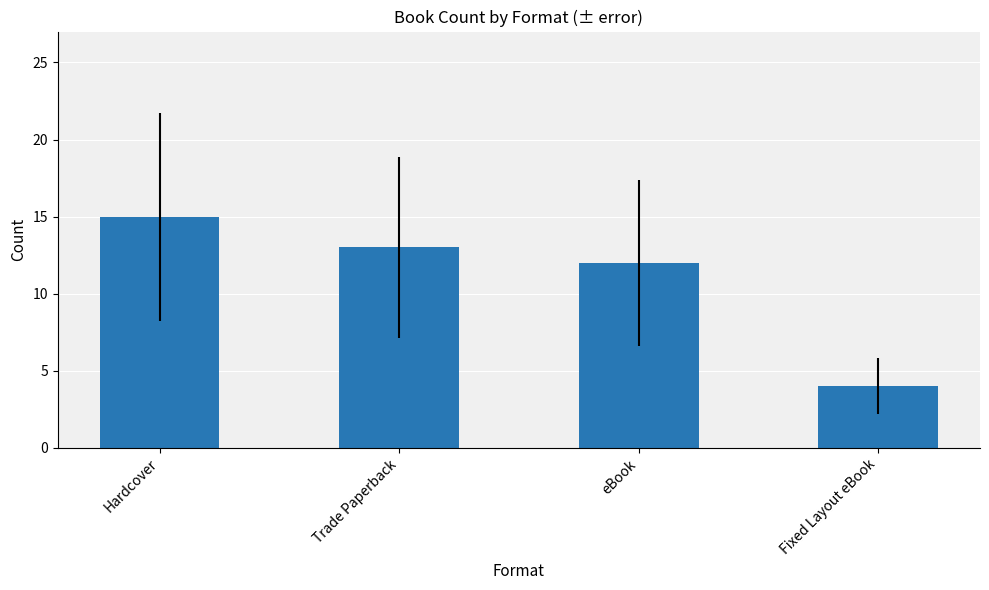

Does the chart contain stacked bars?

No